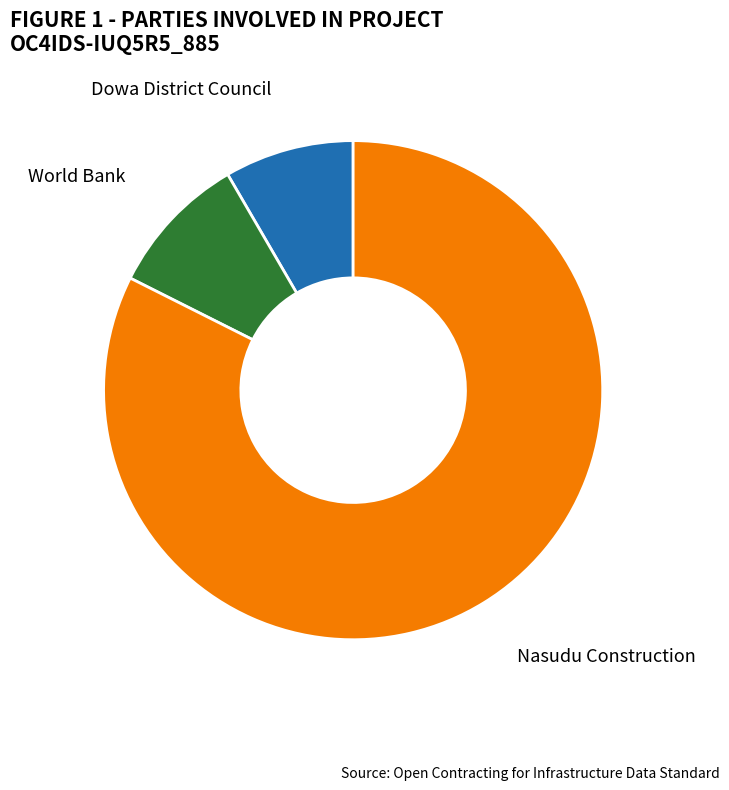

The Dowa District Council slice represents 1% of the pie. True or false?

False